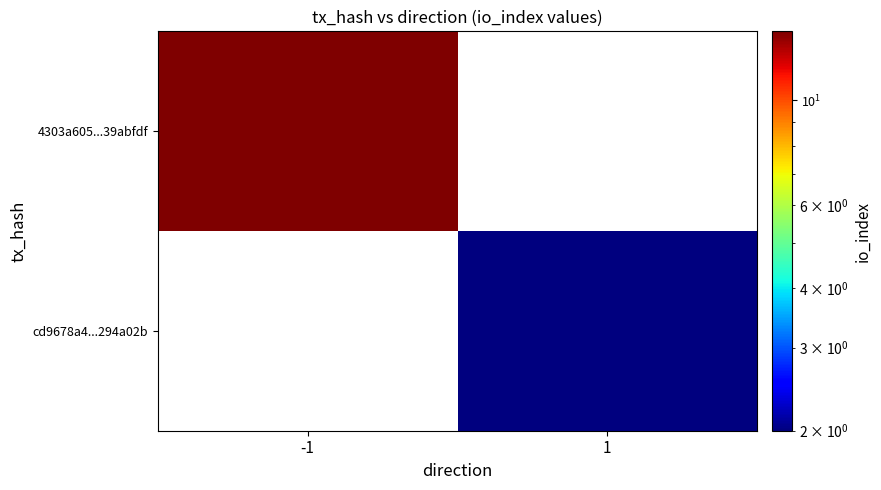

True or false: cd9678a4...294a02b has a value of 2.8 at 1.

False